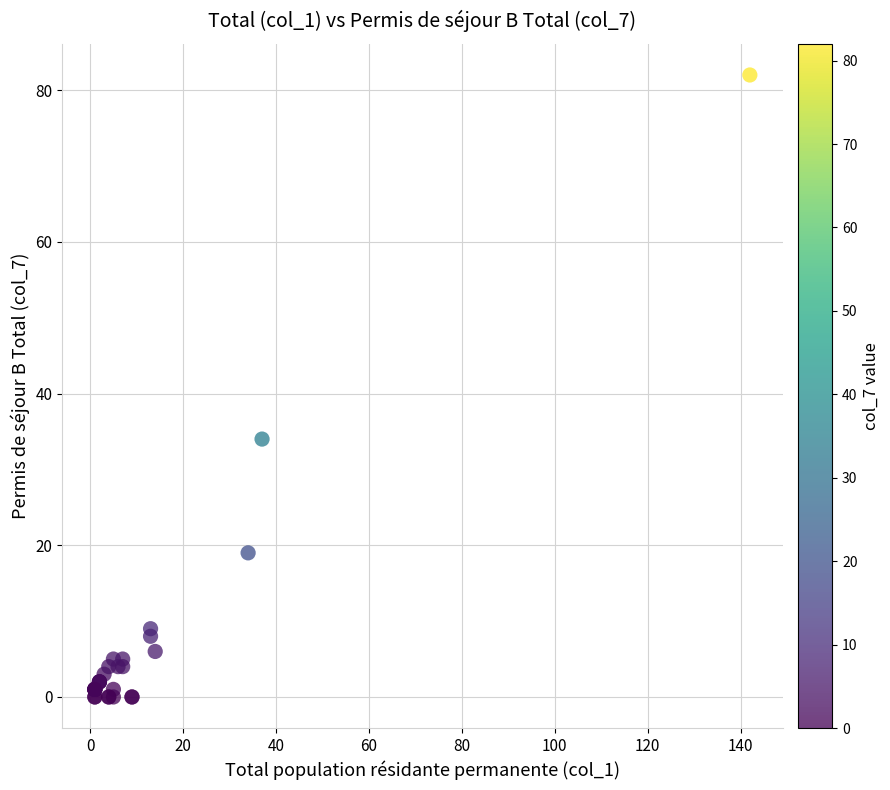

What Y value in the scatter plot is closest to 41?

34